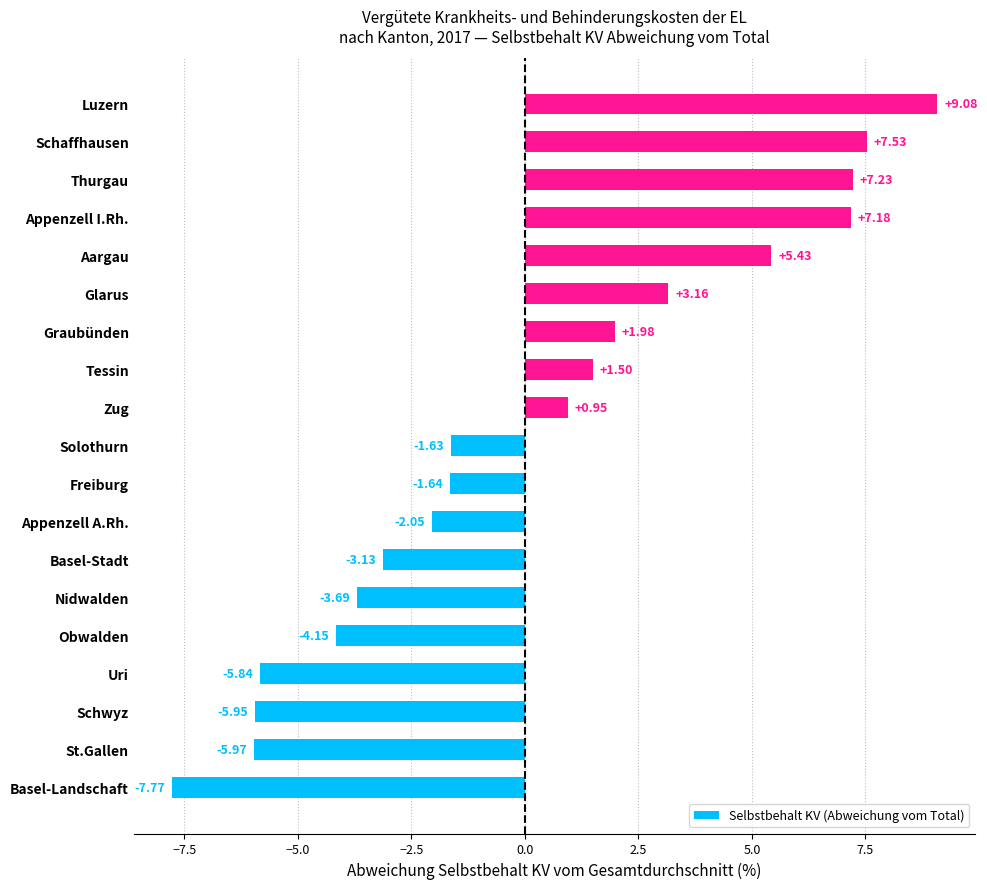

What is the difference between the values at Solothurn and Appenzell I.Rh.?

8.8